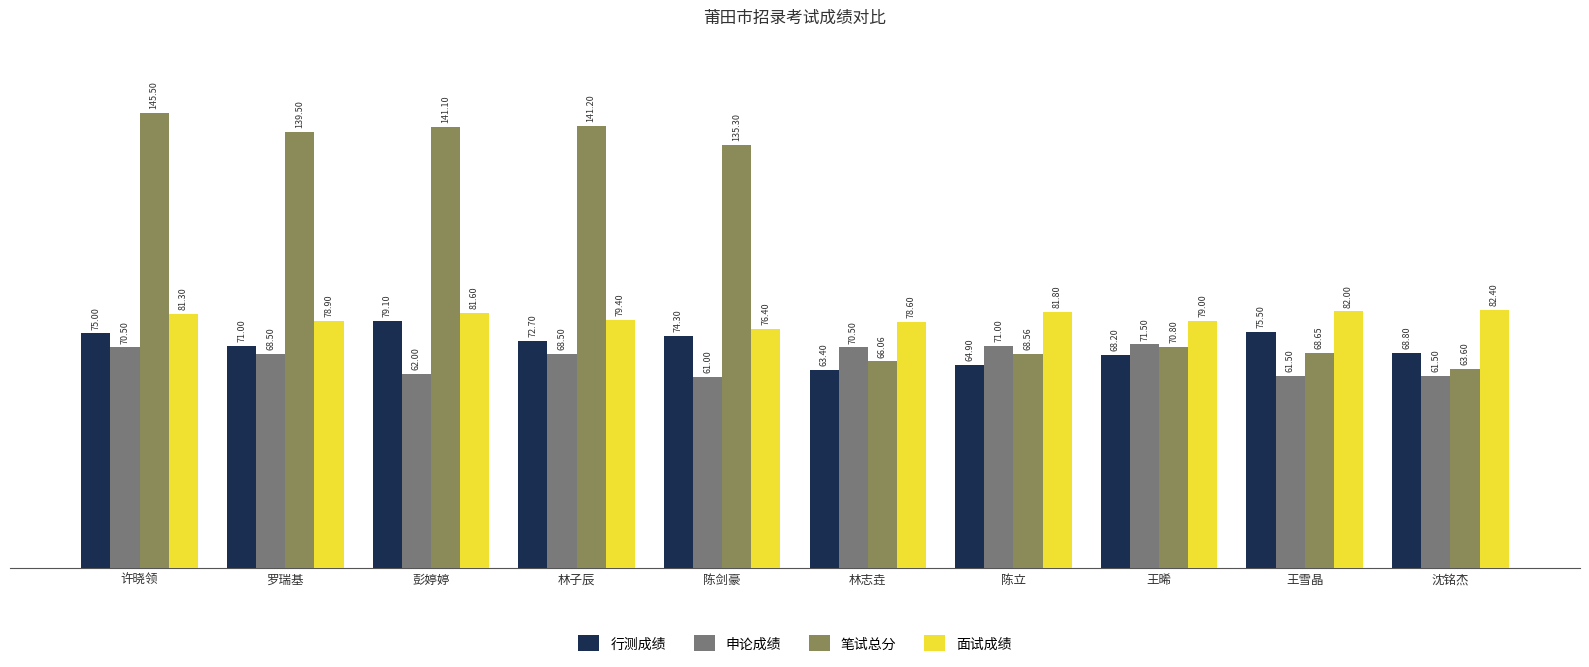

What is the sum of the 笔试总分 values at 陈剑豪 and 沈铭杰?

198.9